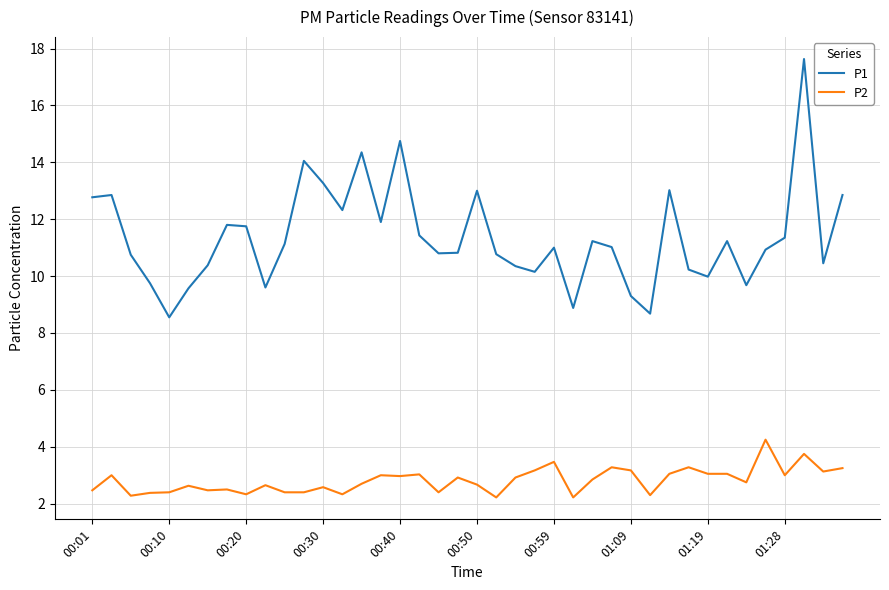

Which series has the largest range (max minus min)?

P1